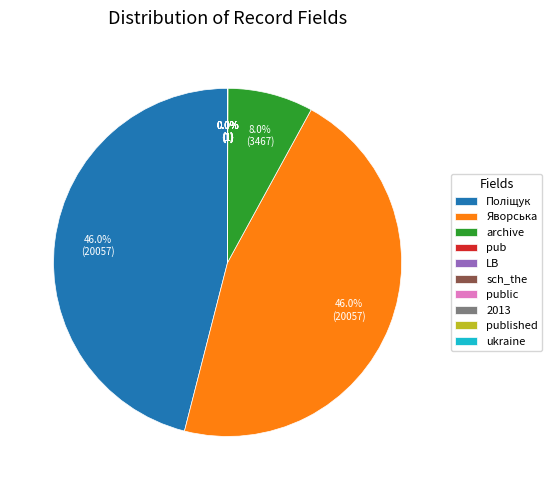

Which has a higher value, Яворська or archive?

Яворська